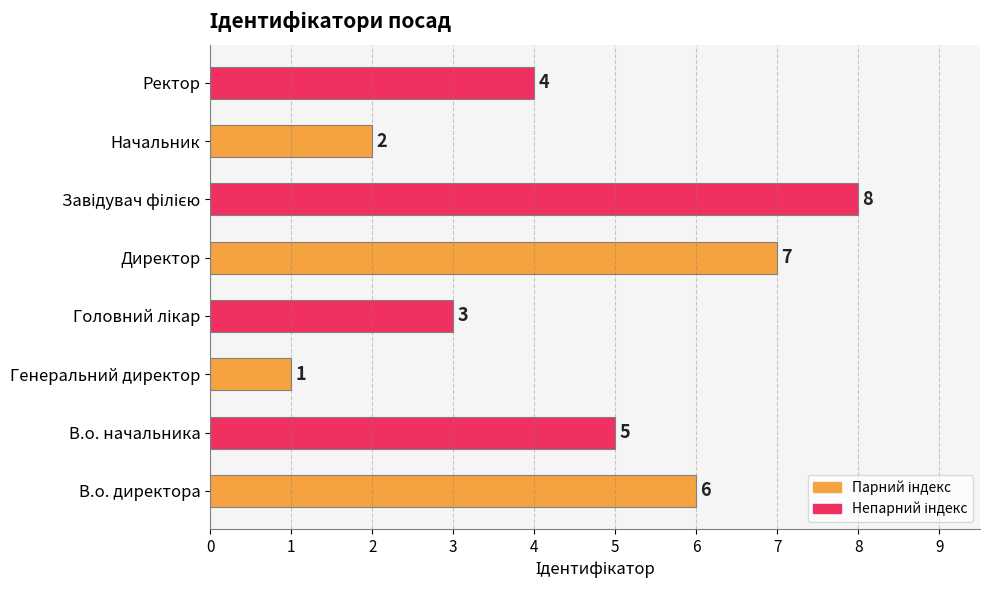

Reading bottom to top, transcribe all the data shown in this chart.

6	5	1	3	7	8	2	4